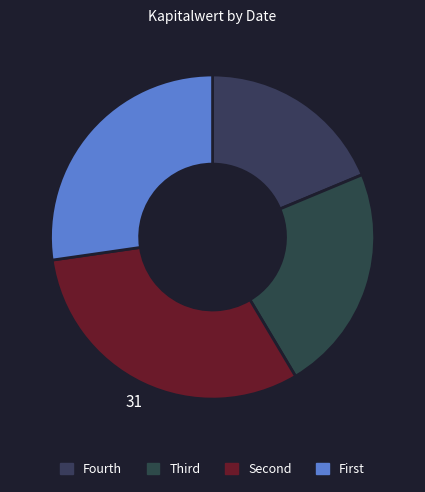

Count the number of slices in the pie.

4